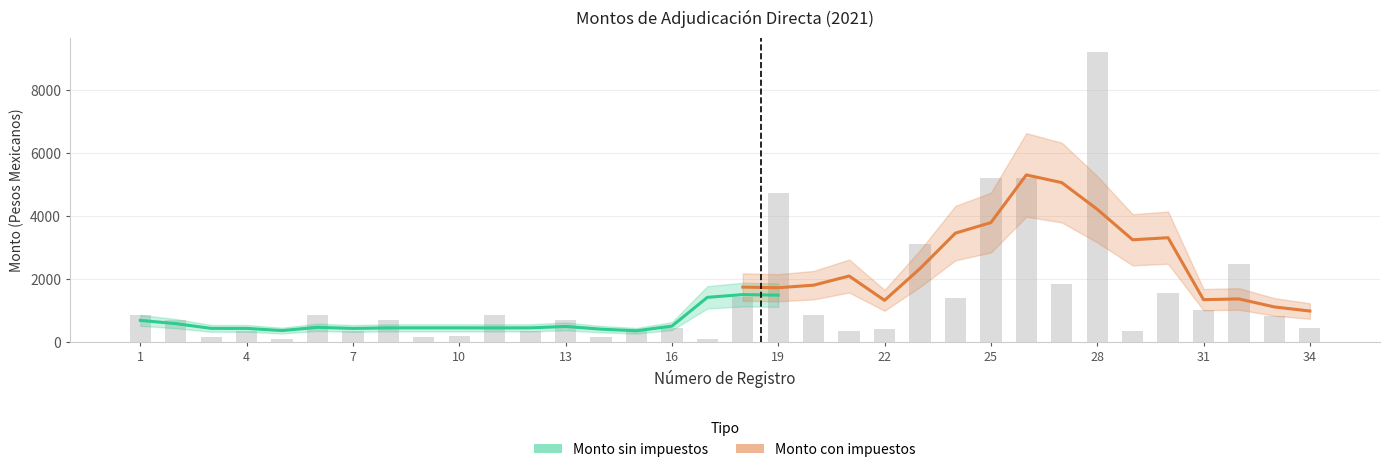

What is the value of the 13th bar from the left?

684.3